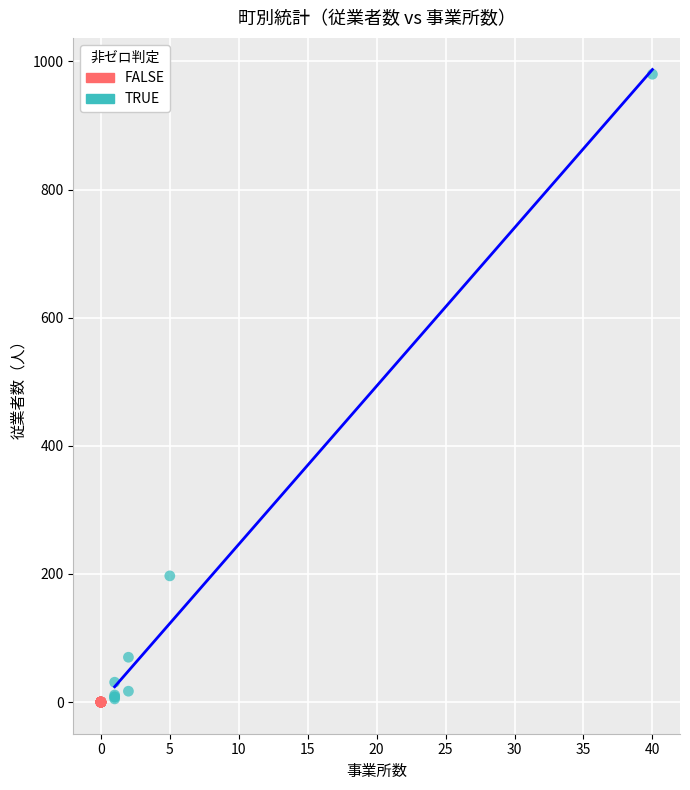

Which series contains the highest Y value?

TRUE